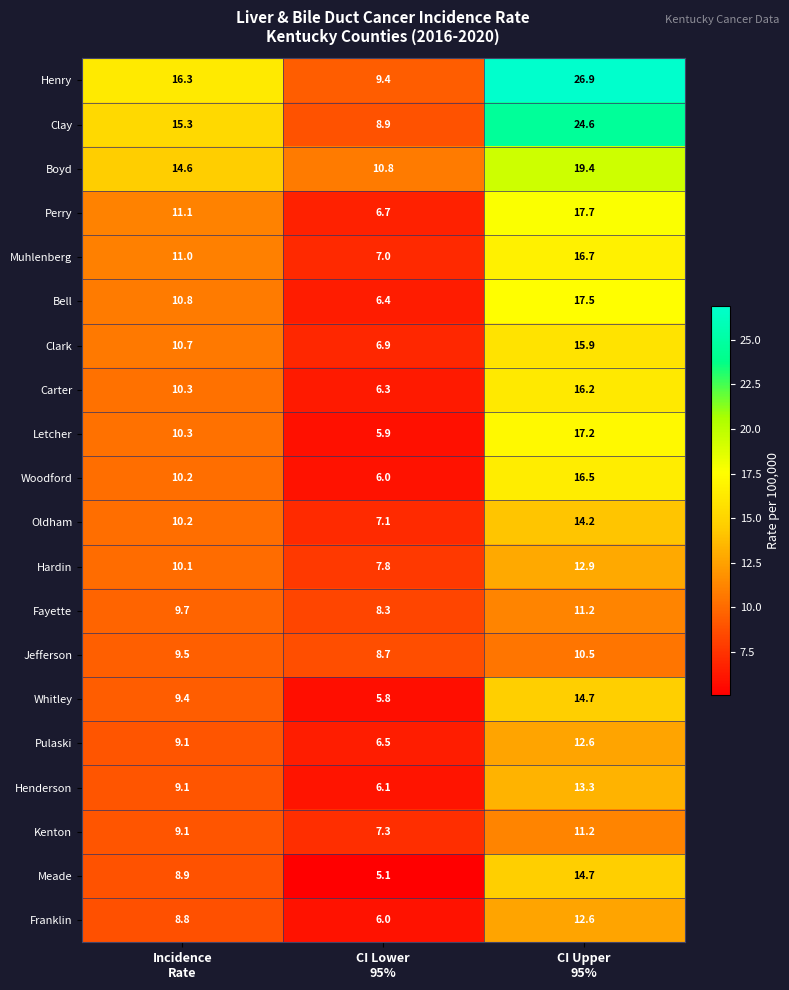

What is the smallest value displayed?

5.1